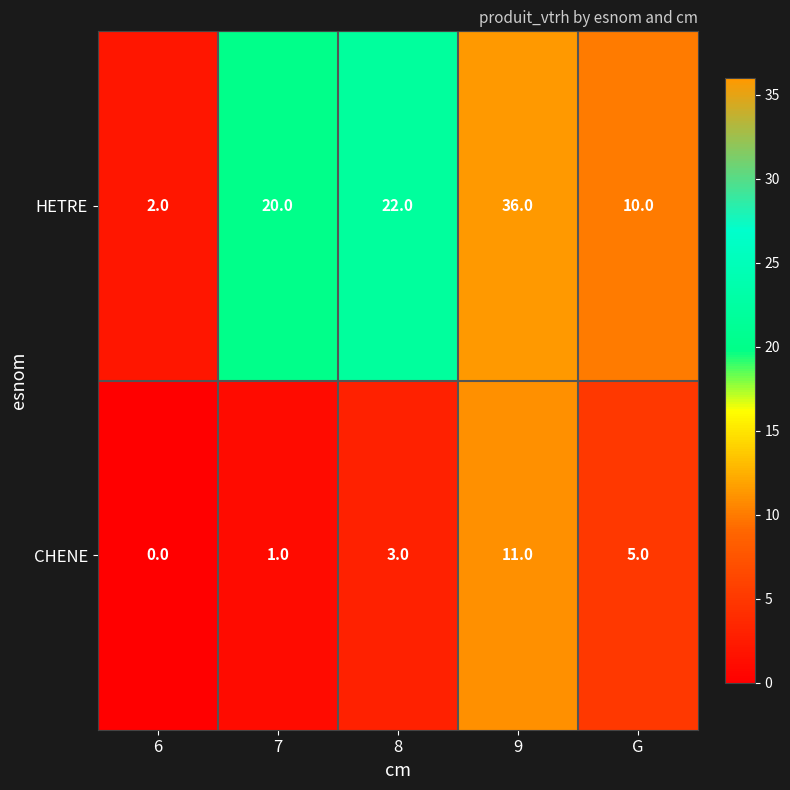

At which label does CHENE reach its peak?

9